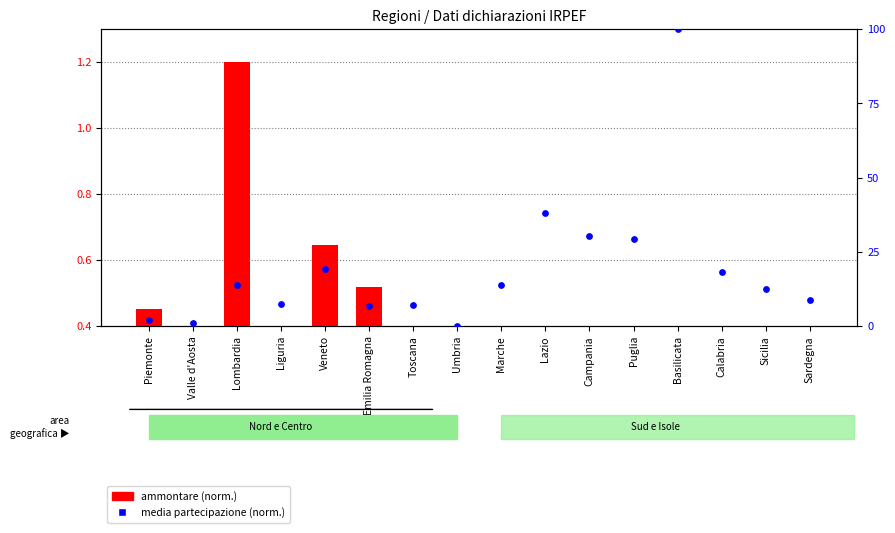

What is the total value across all series at Sardegna?

9.0